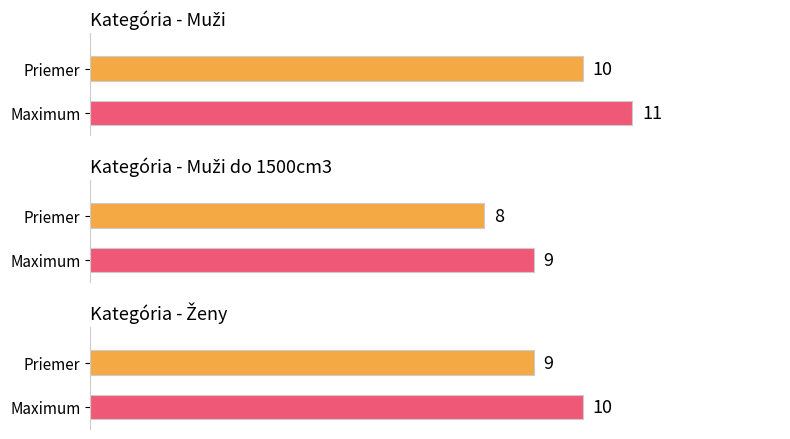

Which series has the largest total across all categories?

Muži